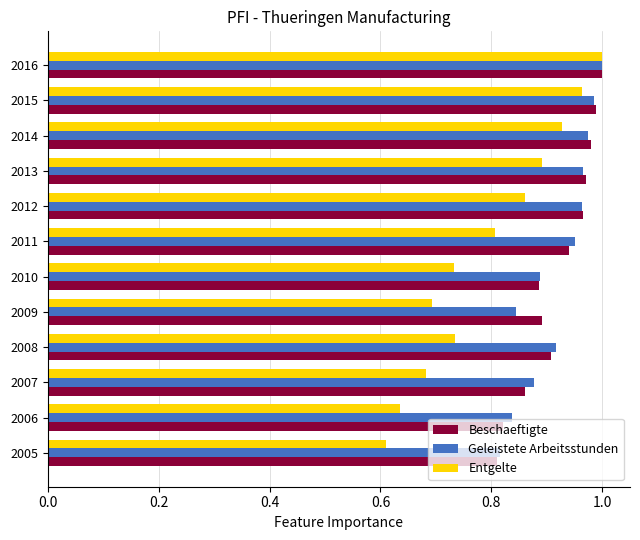

Which series changed the most between 2005 and 2010?

Entgelte